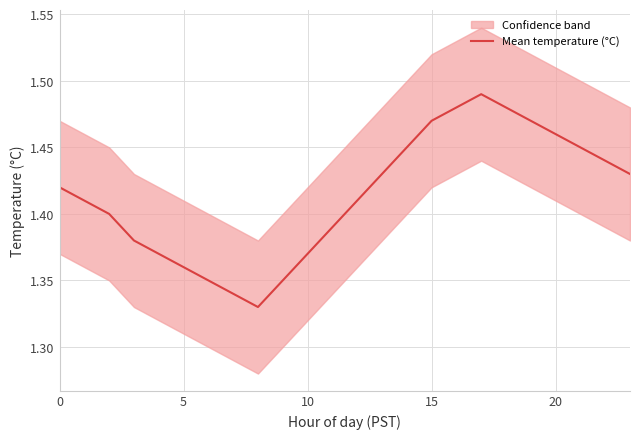

What is the label of the 14th point from the left?

13